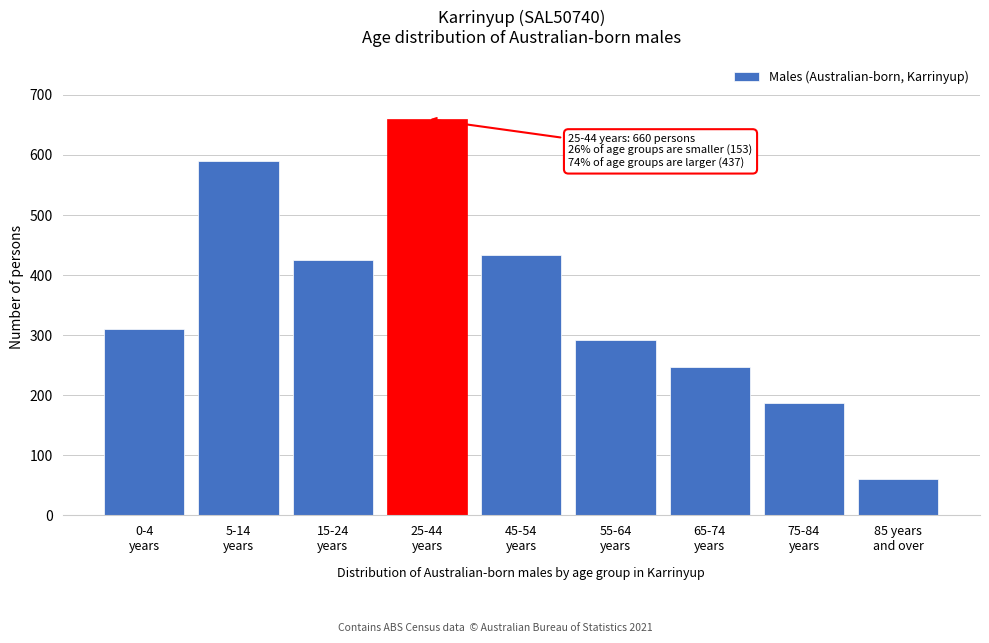

Reading right to left, extract all data points from this chart.

61	187	247	292	434	660	425	590	310